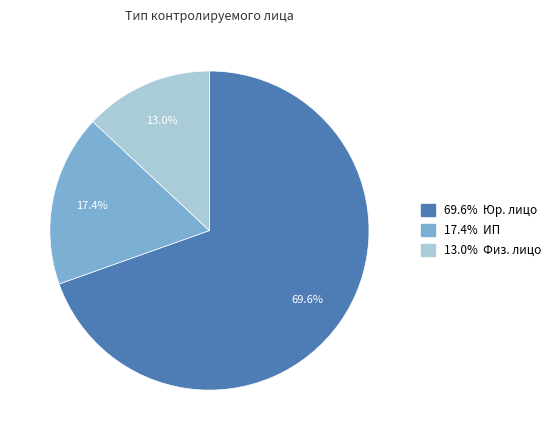

Does any single category account for the majority?

Yes